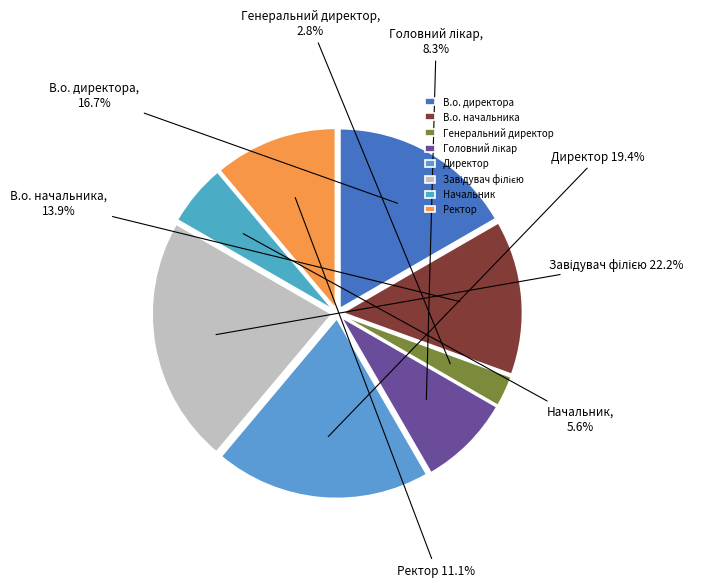

Which category has the smallest portion of the pie?

Генеральний директор